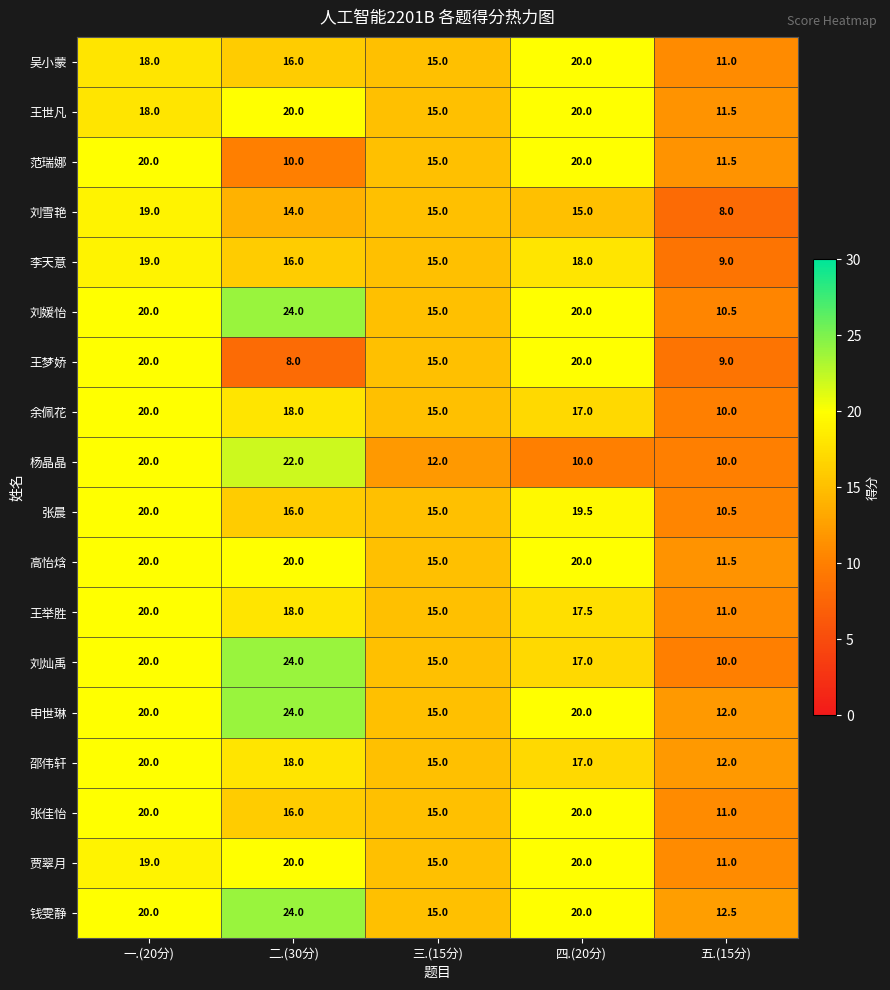

Which series changed the most between 二.(30分) and 三.(15分)?

杨晶晶